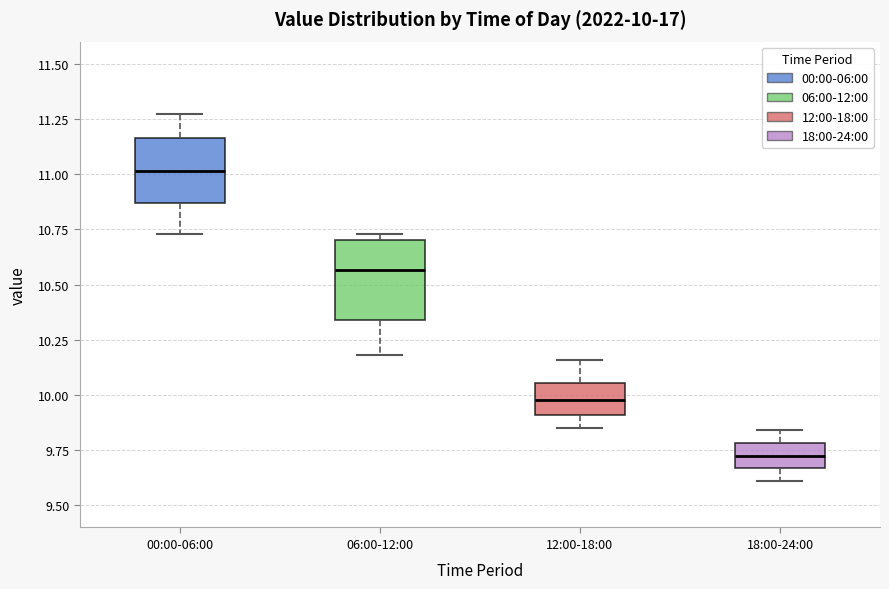

Which box has the highest median line?

00:00-06:00